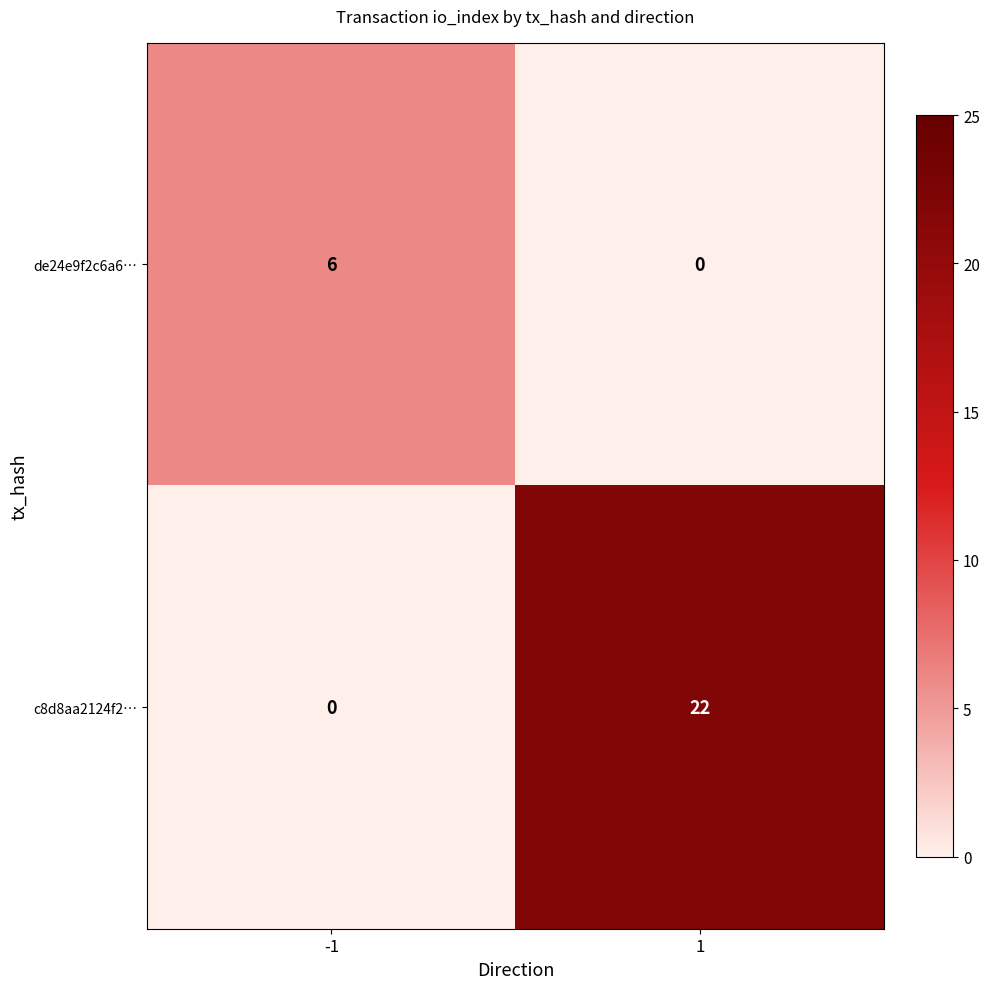

At 1, list the series in order from smallest to largest.

de24e9f2c6a6…, c8d8aa2124f2…